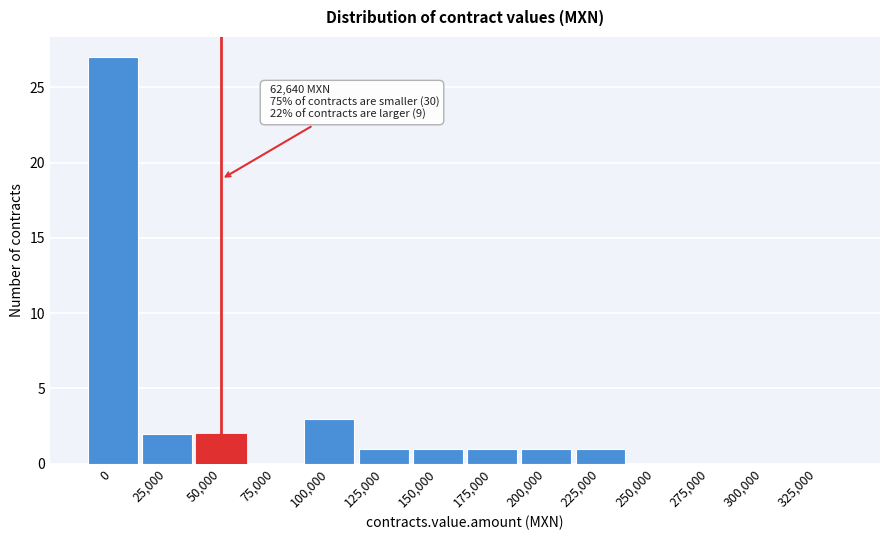

Reading left to right, list all the values displayed in this chart.

0=27	25,000=2	50,000=2	75,000=0	100,000=3	125,000=1	150,000=1	175,000=1	200,000=1	225,000=1	250,000=0	275,000=0	300,000=0	325,000=0